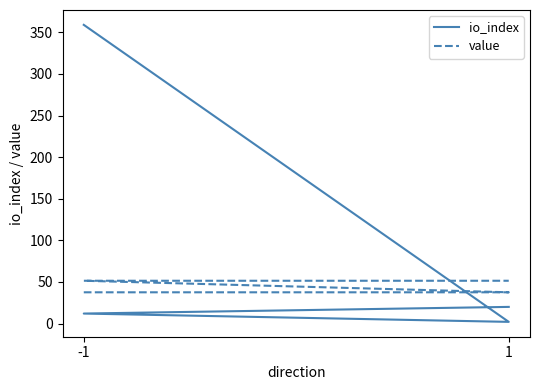

Which has a higher value, -1 or 1?

-1